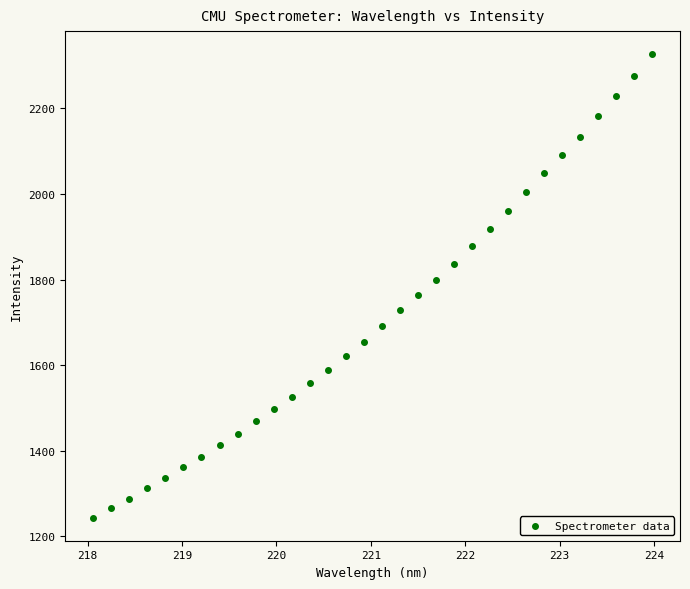

What is the range of Y values (max minus min)?

1082.6